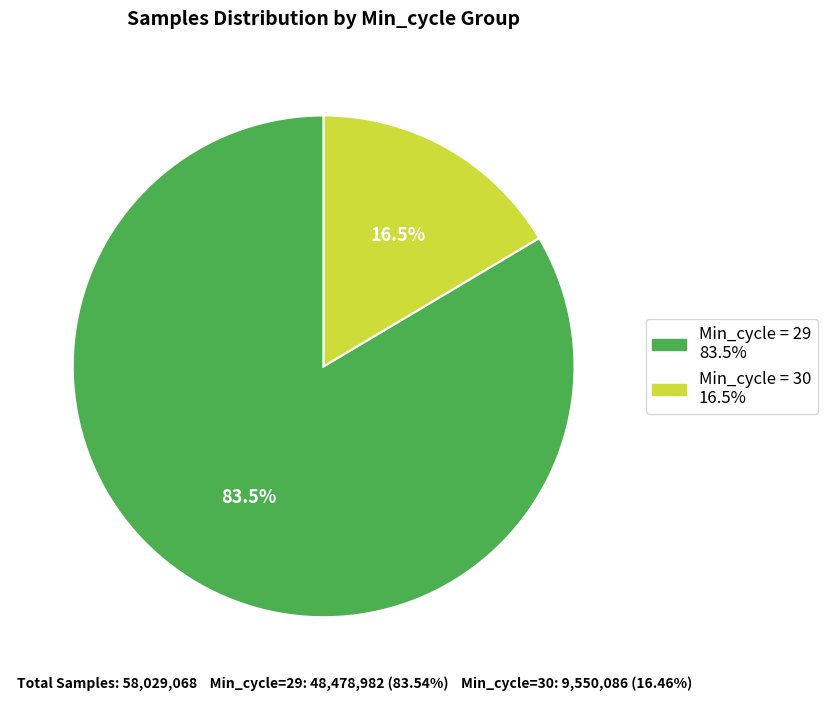

To the nearest percent, what is the average slice percentage?

50%